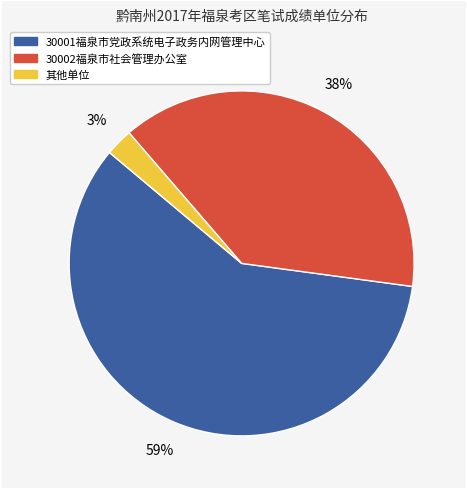

Is there any slice that represents more than half of the pie?

Yes